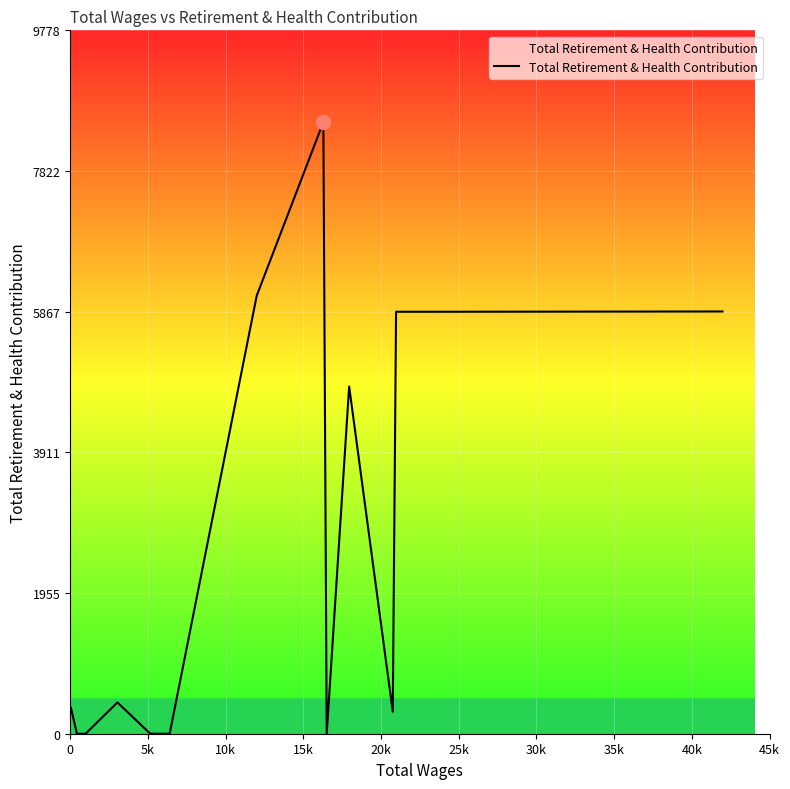

What is the greatest value displayed?

8503